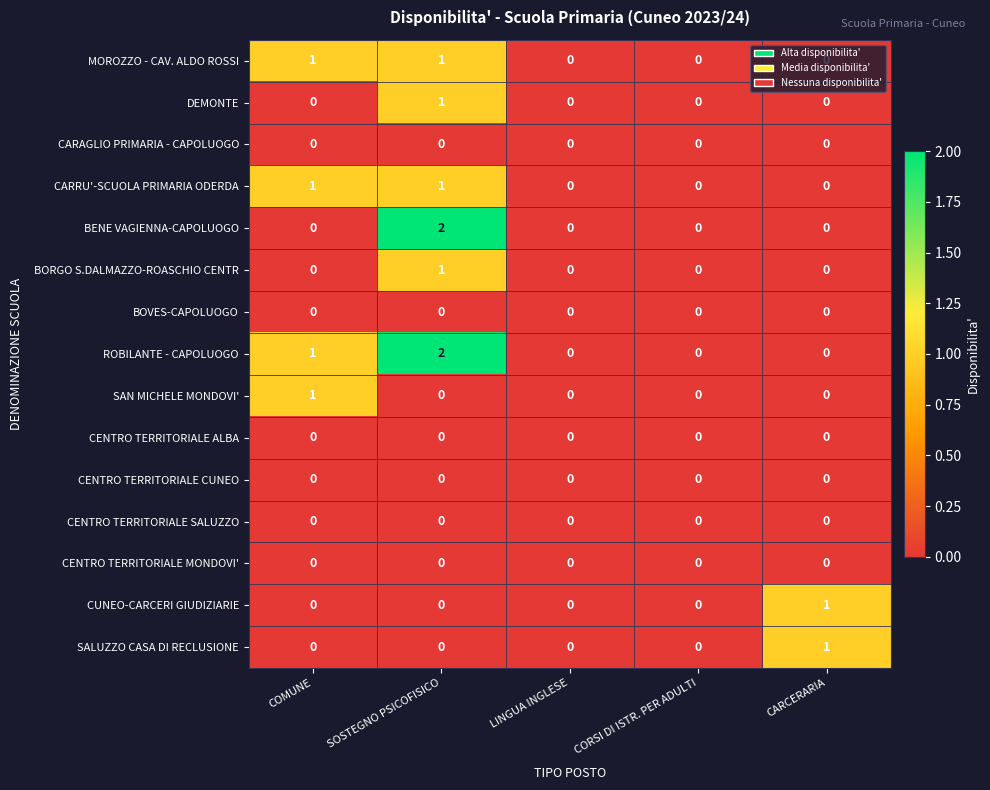

Count the BENE VAGIENNA-CAPOLUOGO values in the range 0 to 1.

4